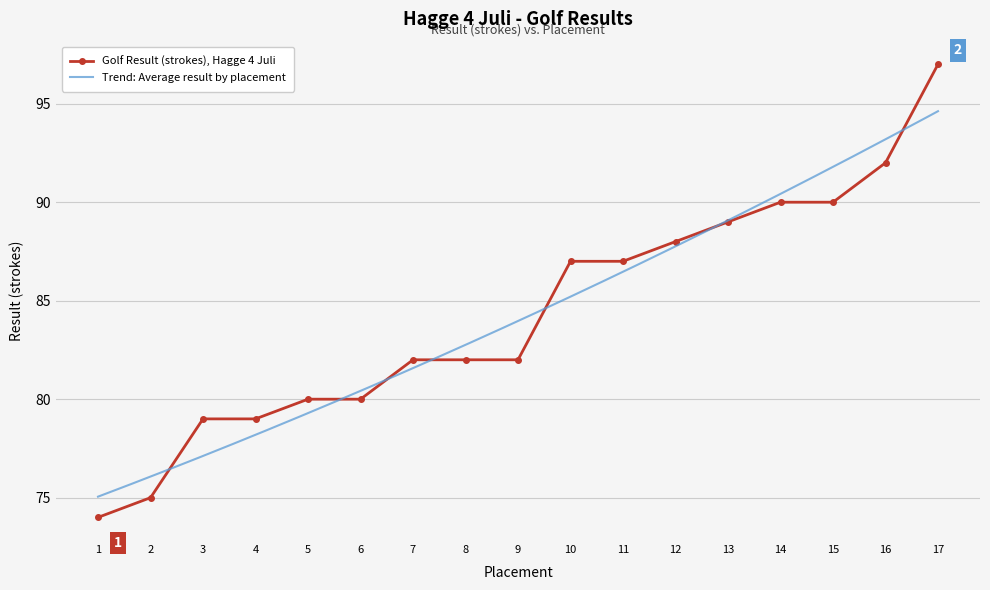

Rank the categories by value from highest to lowest.

17, 16, 14, 15, 13, 12, 10, 11, 7, 8, 9, 5, 6, 3, 4, 2, 1